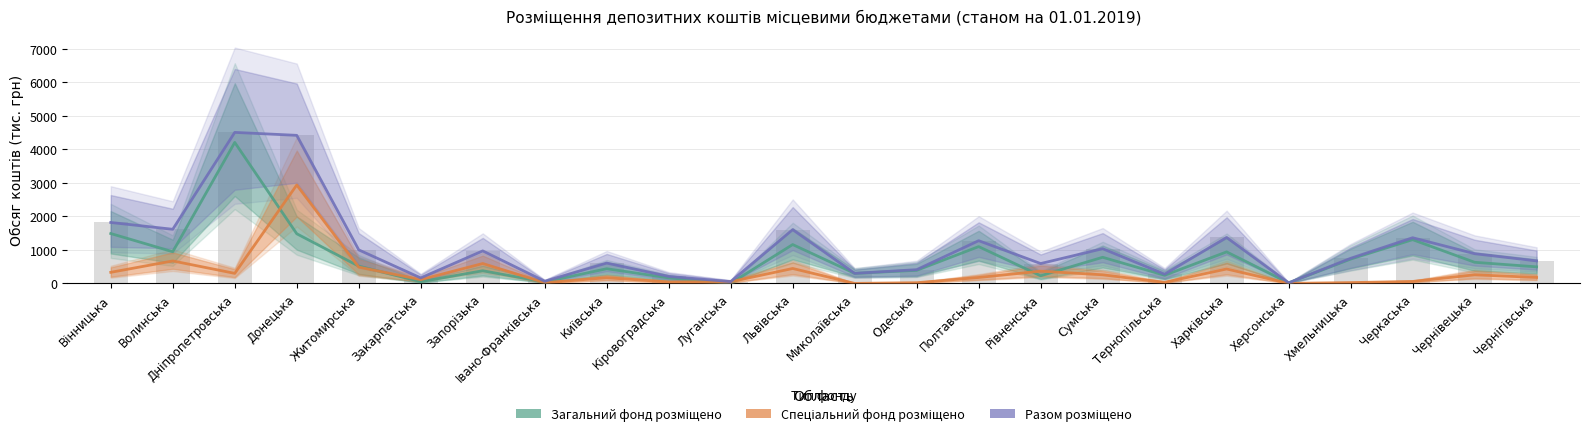

What is the value of the Спеціальний фонд розміщено bar at the 19th from the left?

430.5